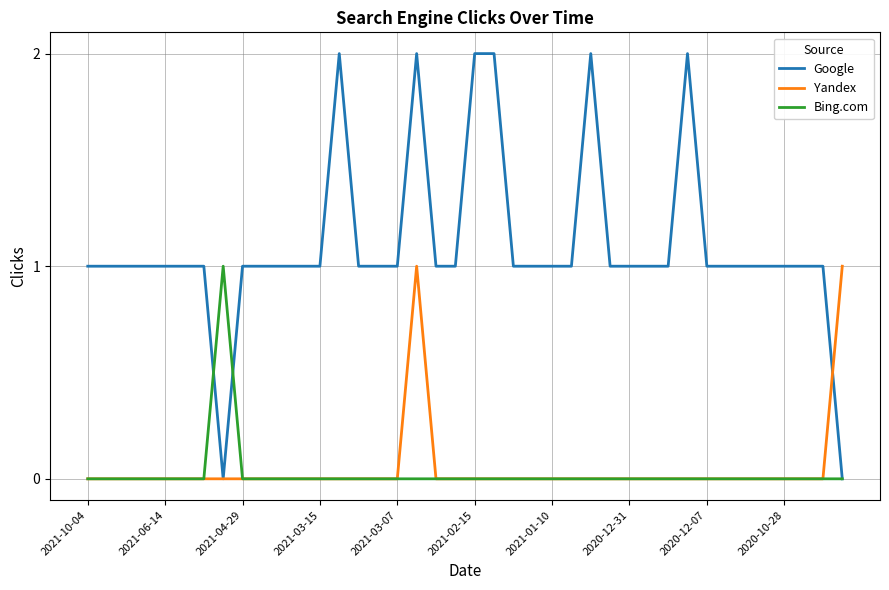

Which series has the widest spread of values?

Google